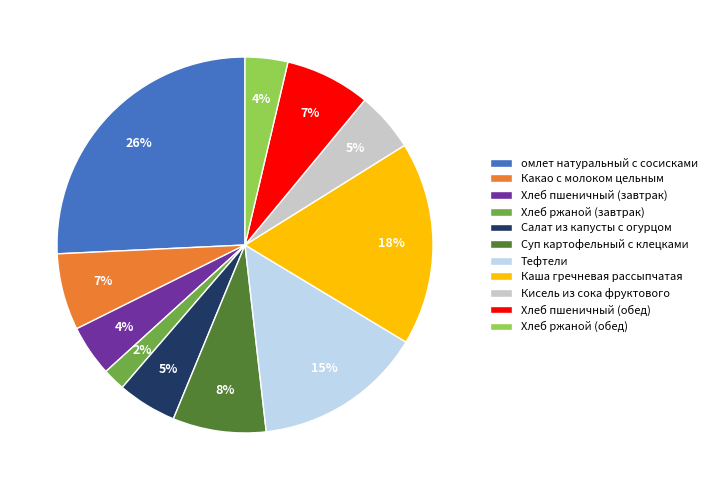

Which category has the biggest portion of the pie?

омлет натуральный с сосисками